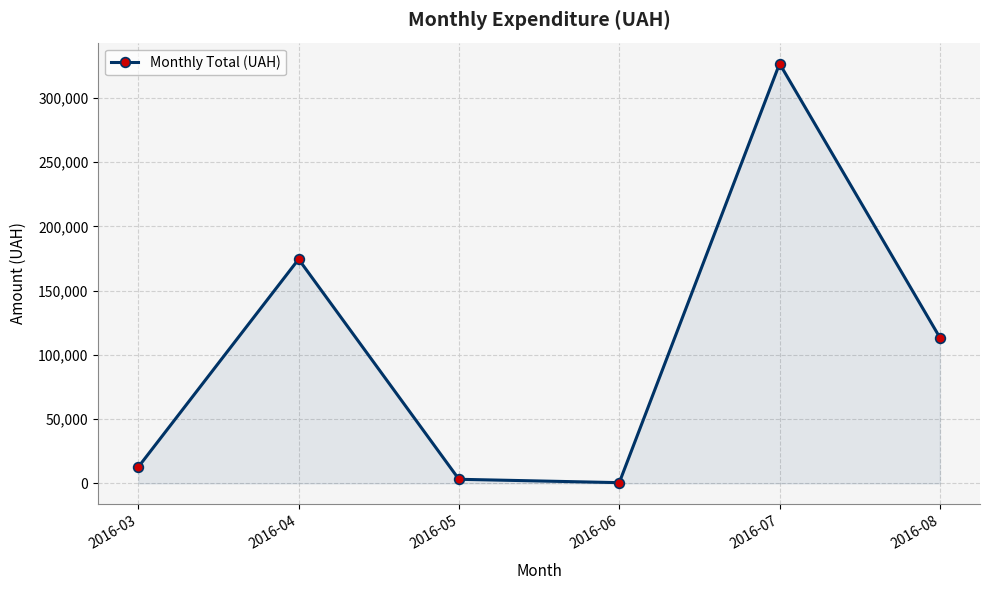

How many points are higher than both their immediate neighbors (excluding endpoints)?

2